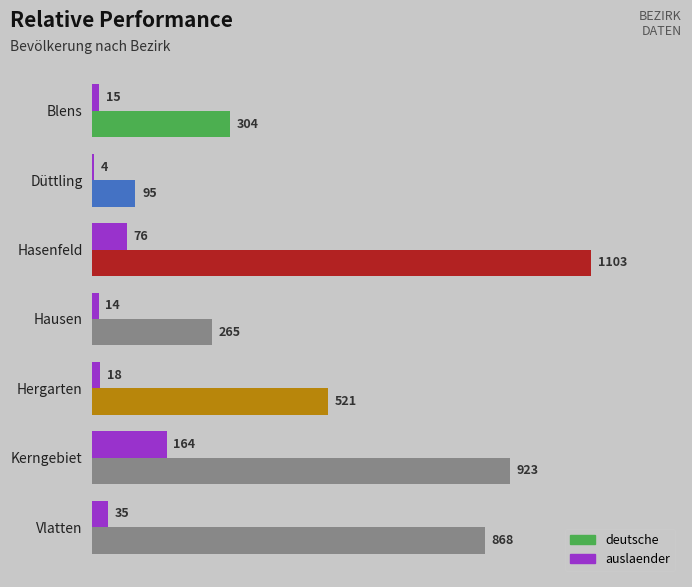

Which series changed the most between Hasenfeld and Hergarten?

deutsche